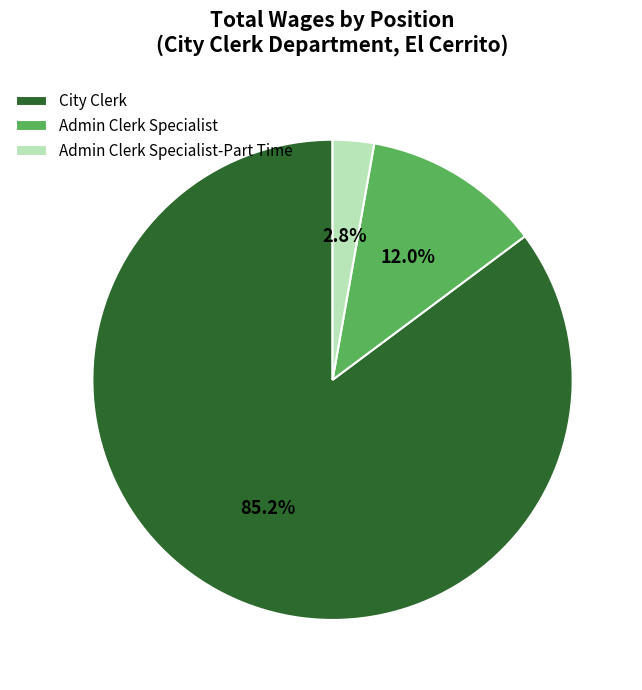

To the nearest percent, what portion does Admin Clerk Specialist represent?

12%